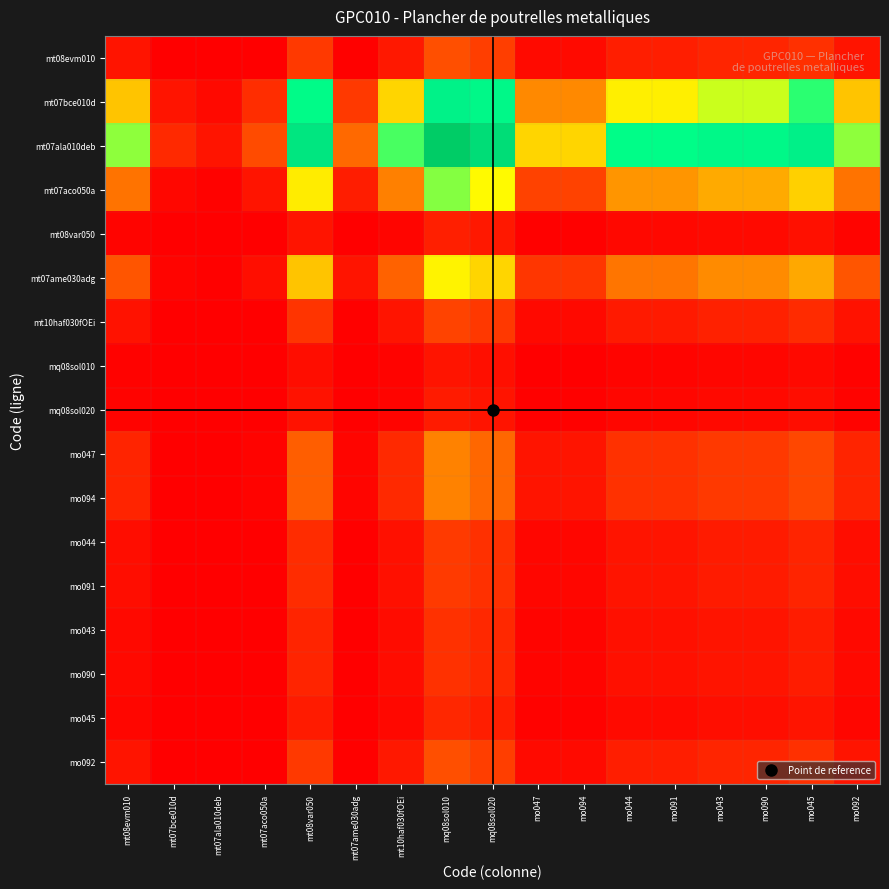

Which label corresponds to the largest value in the chart?

mq08sol010